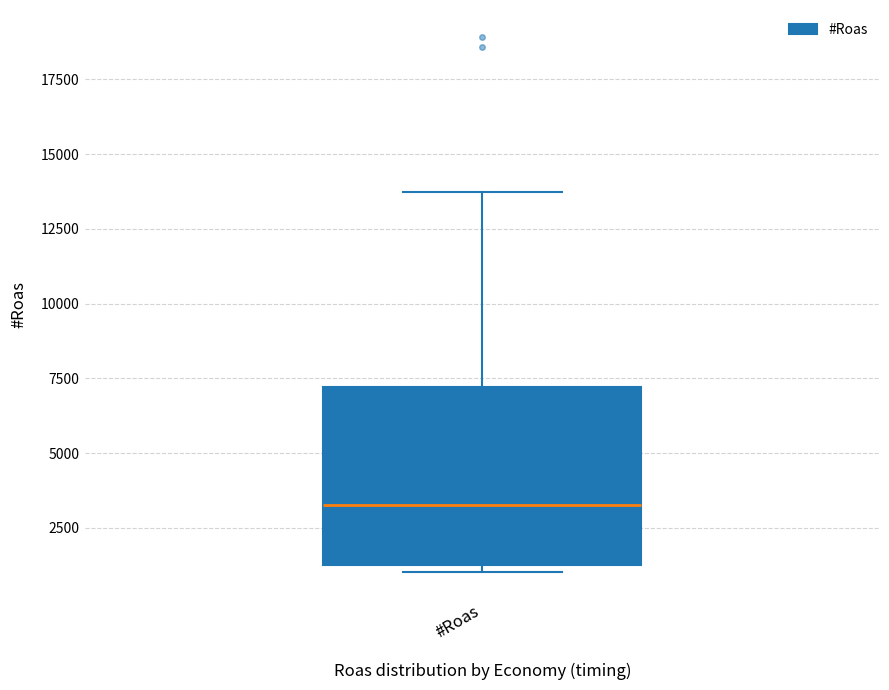

Where does the upper whisker of the box for #Roas end on the y-axis? The values are not printed on the chart, so give them approximately, as read against the axis.

13500